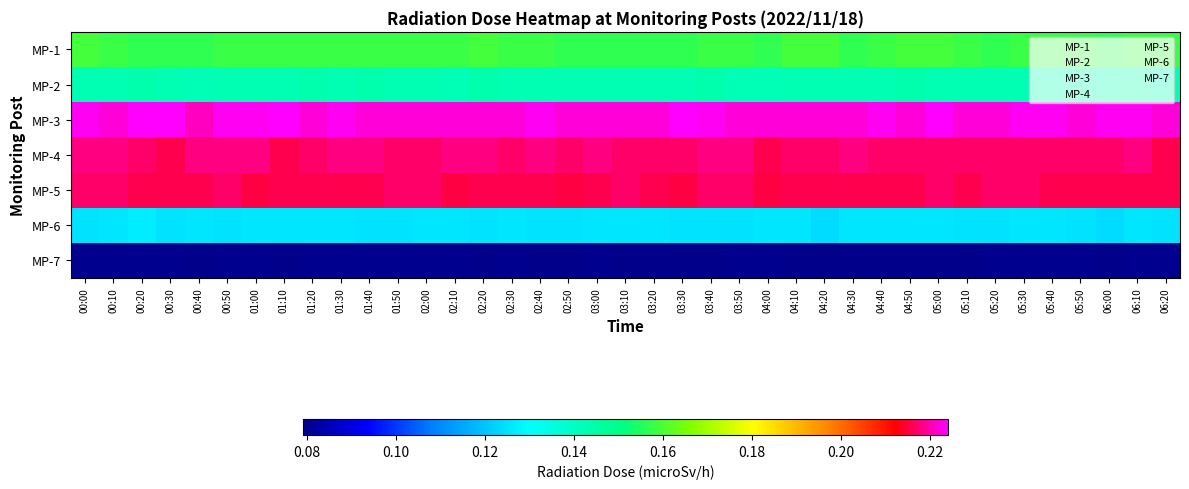

How many data points does each series have?

39